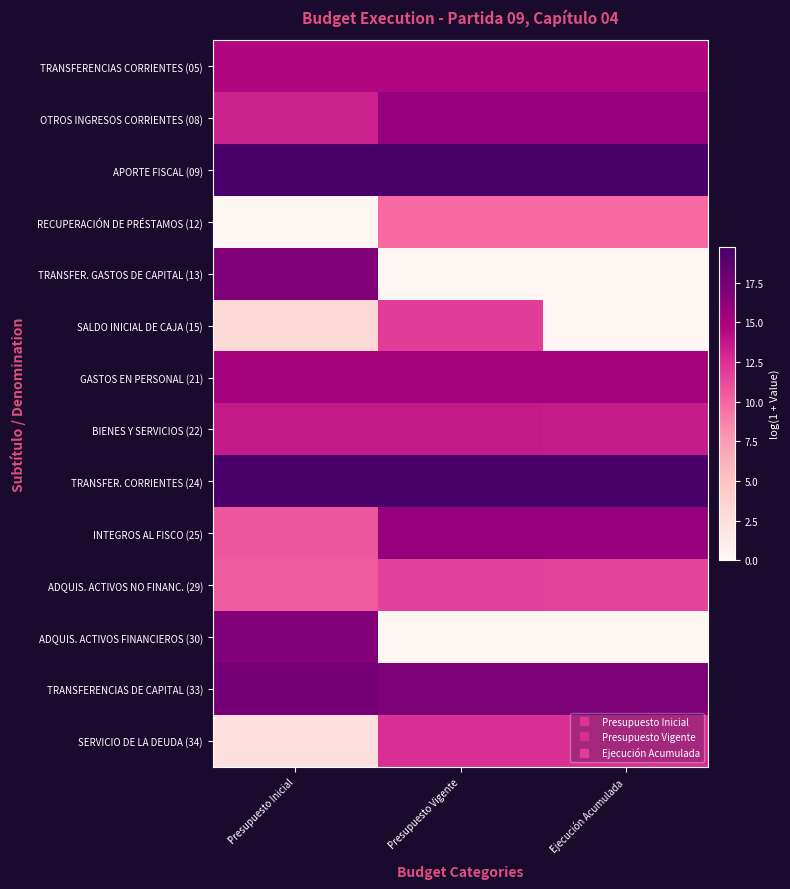

Reading left to right, list all the values displayed in this chart.

TRANSFERENCIAS CORRIENTES (05): Presupuesto Inicial=14.6	Presupuesto Vigente=14.6	Ejecución Acumulada=14.6
OTROS INGRESOS CORRIENTES (08): Presupuesto Inicial=13.3	Presupuesto Vigente=16.0	Ejecución Acumulada=16.0
APORTE FISCAL (09): Presupuesto Inicial=19.8	Presupuesto Vigente=19.8	Ejecución Acumulada=19.8
RECUPERACIÓN DE PRÉSTAMOS (12): Presupuesto Inicial=0.0	Presupuesto Vigente=9.7	Ejecución Acumulada=9.7
TRANSFER. GASTOS DE CAPITAL (13): Presupuesto Inicial=16.9	Presupuesto Vigente=0.0	Ejecución Acumulada=0.0
SALDO INICIAL DE CAJA (15): Presupuesto Inicial=3.0	Presupuesto Vigente=11.9	Ejecución Acumulada=0.0
GASTOS EN PERSONAL (21): Presupuesto Inicial=15.2	Presupuesto Vigente=15.2	Ejecución Acumulada=15.2
BIENES Y SERVICIOS (22): Presupuesto Inicial=13.6	Presupuesto Vigente=13.6	Ejecución Acumulada=13.5
TRANSFER. CORRIENTES (24): Presupuesto Inicial=19.6	Presupuesto Vigente=19.7	Ejecución Acumulada=19.6
INTEGROS AL FISCO (25): Presupuesto Inicial=10.7	Presupuesto Vigente=15.9	Ejecución Acumulada=15.9
ADQUIS. ACTIVOS NO FINANC. (29): Presupuesto Inicial=10.5	Presupuesto Vigente=11.7	Ejecución Acumulada=11.6
ADQUIS. ACTIVOS FINANCIEROS (30): Presupuesto Inicial=16.9	Presupuesto Vigente=0.0	Ejecución Acumulada=0.0
TRANSFERENCIAS DE CAPITAL (33): Presupuesto Inicial=17.5	Presupuesto Vigente=17.1	Ejecución Acumulada=17.1
SERVICIO DE LA DEUDA (34): Presupuesto Inicial=2.4	Presupuesto Vigente=12.5	Ejecución Acumulada=12.5